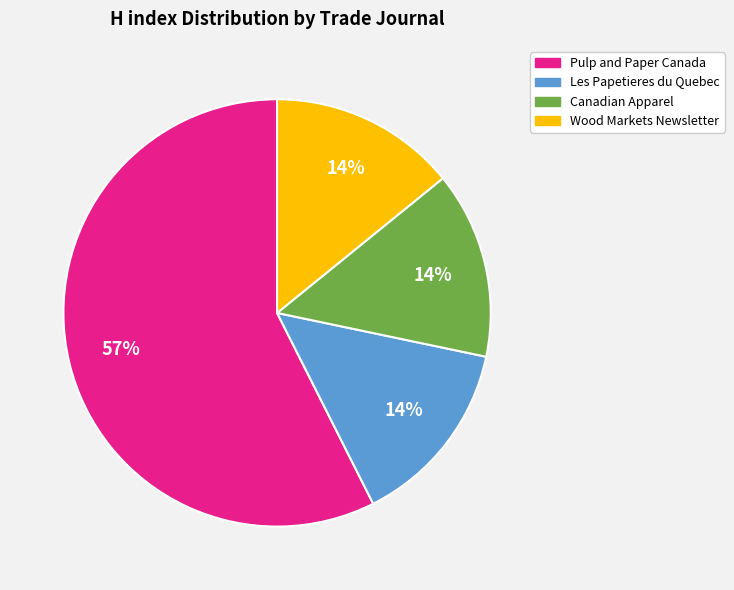

To the nearest percent, what is the difference between the Wood Markets Newsletter and Pulp and Paper Canada slice percentages?

43%